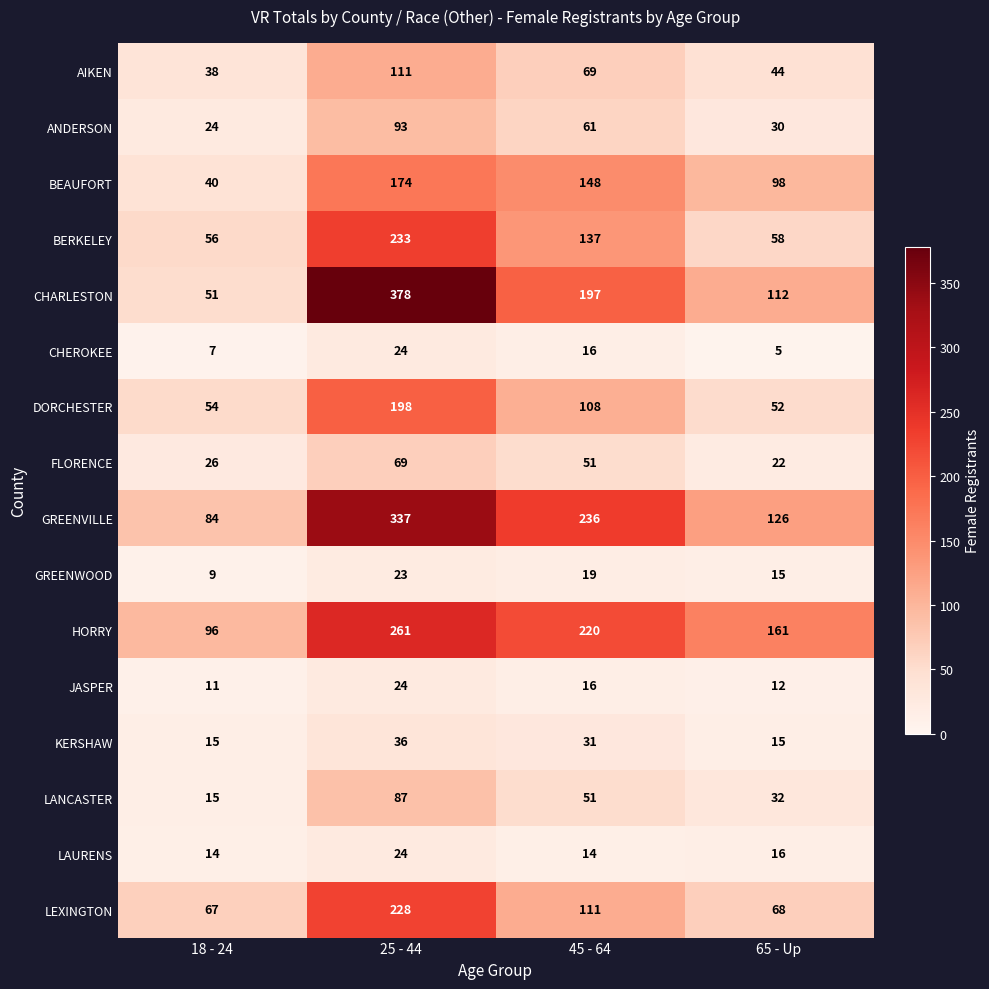

The CHEROKEE series shows 16 at 45 - 64. True or false?

True